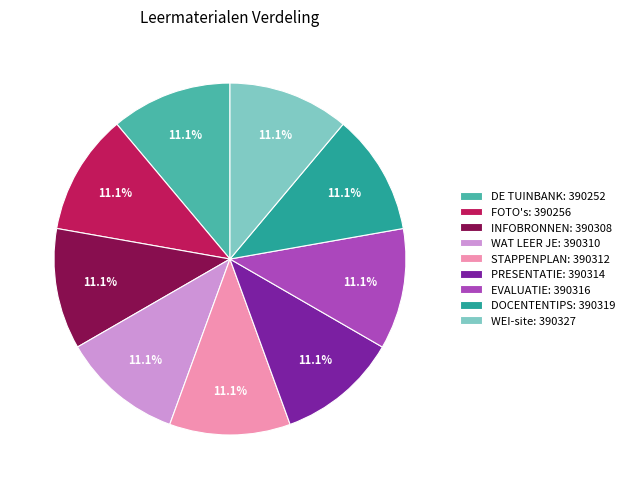

What portion of the pie excludes DOCENTENTIPS?

88.9%